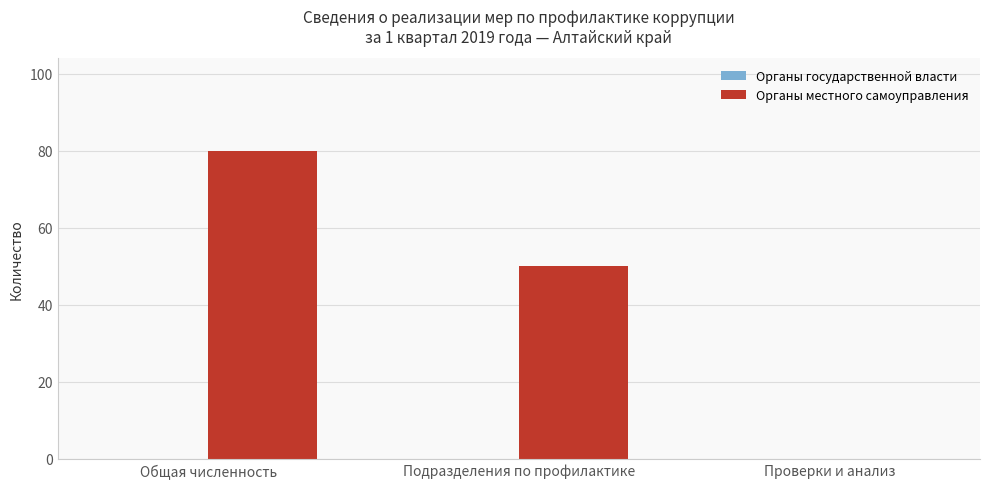

The chart shows a value of 80 at Общая численность. True or false?

True